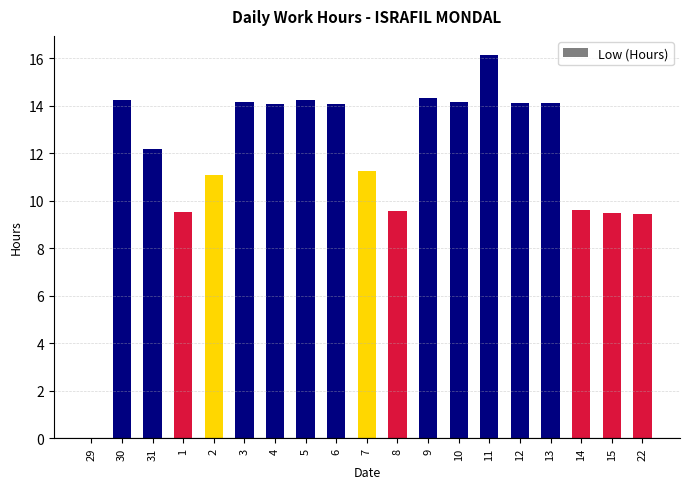

What is the ratio of the value at 4 to the value at 11?

0.9